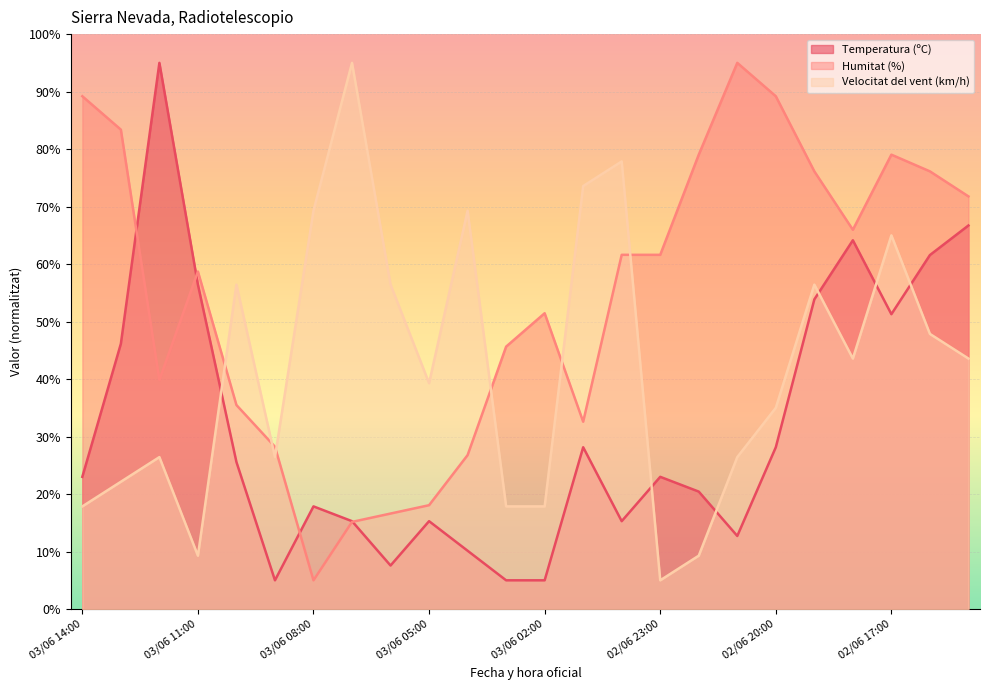

How many intersections are there between Temperatura (ºC) and Humitat (%)?

4